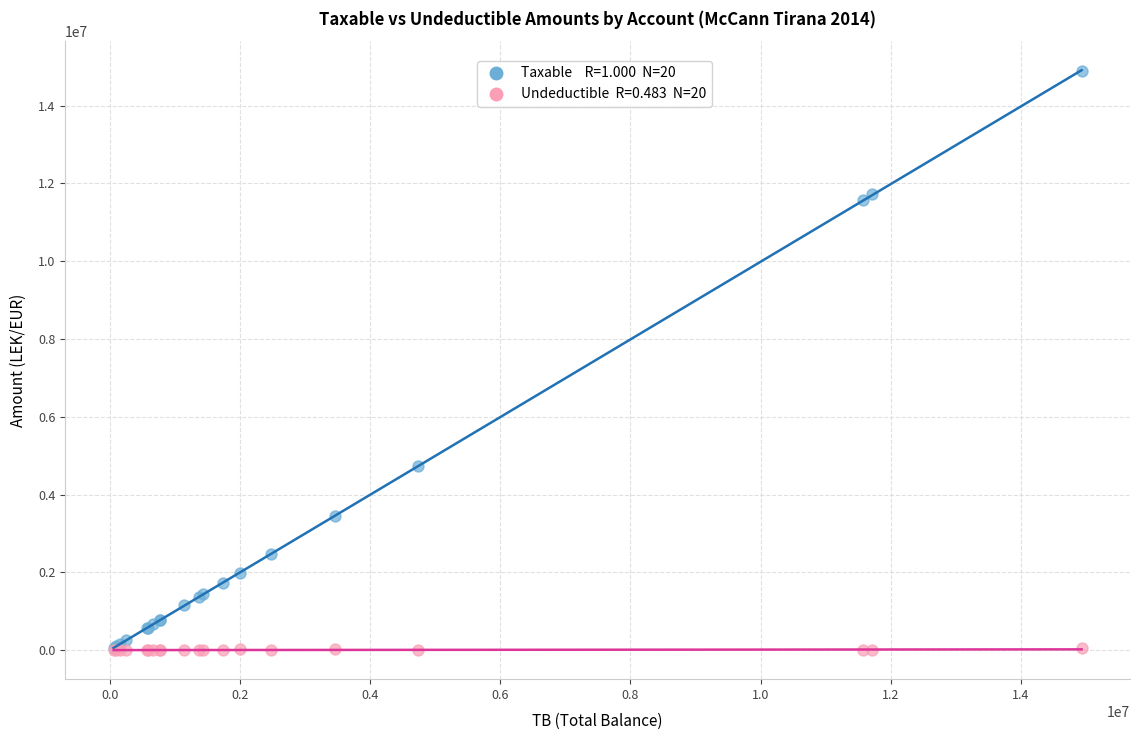

Across all series, what Y value is closest to 7443929?

4731146.9